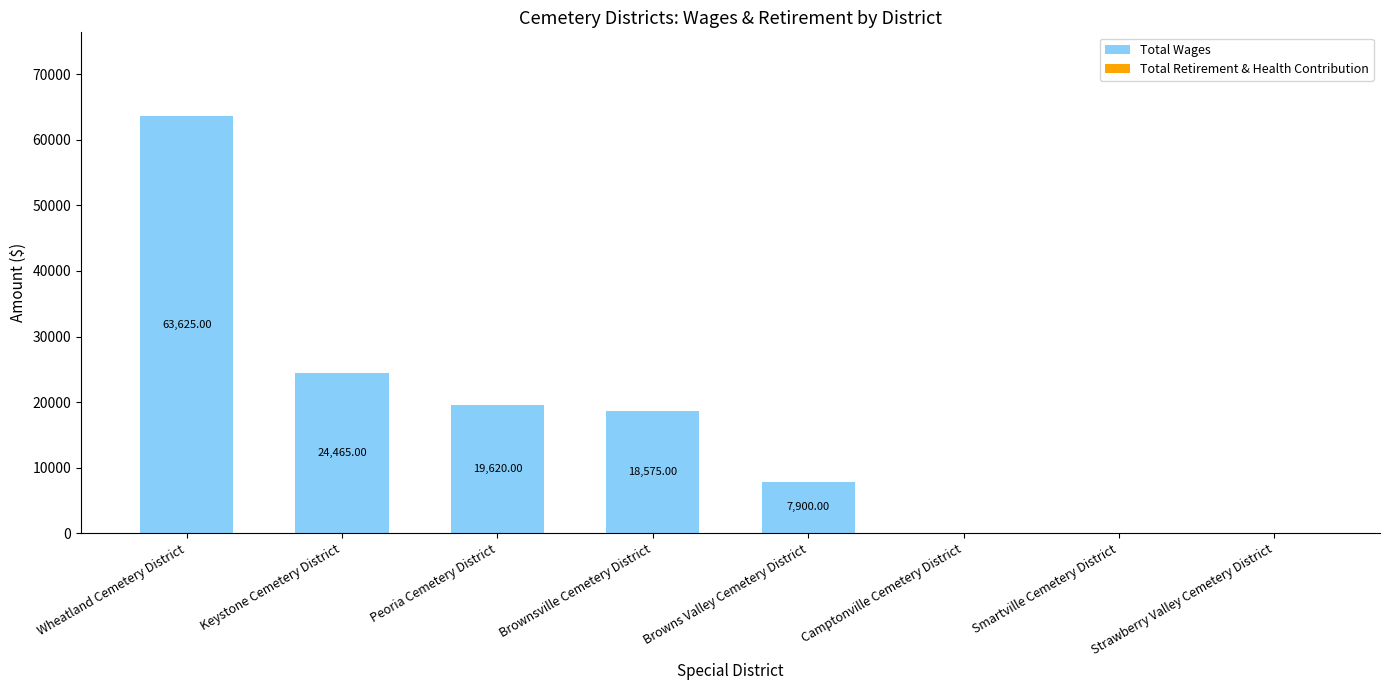

How many data points does each series have?

8